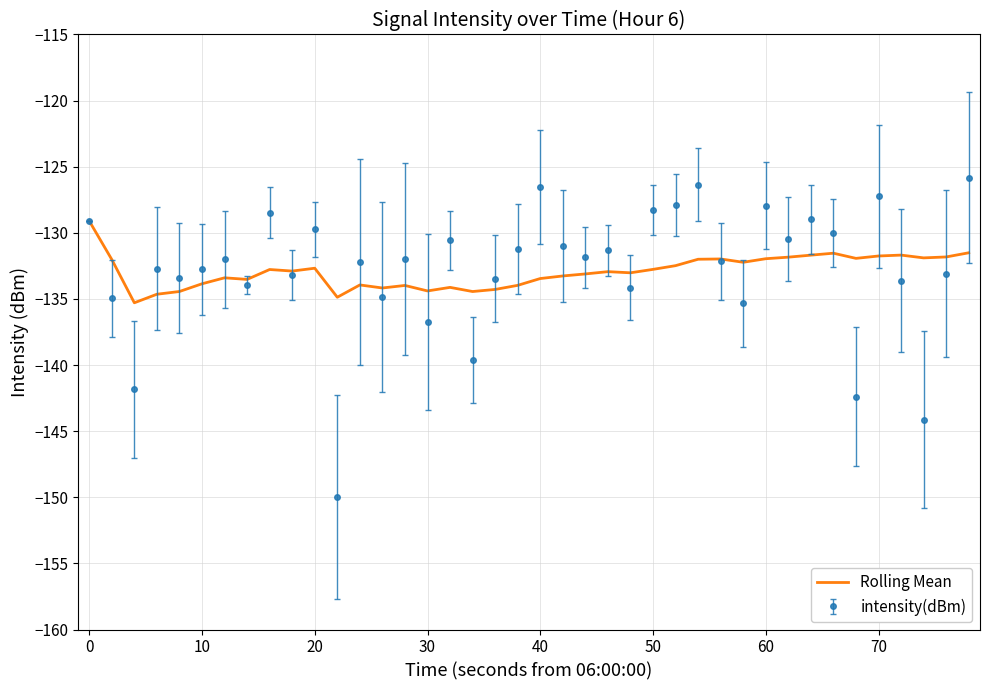

Which series has the widest spread of values?

intensity(dBm)